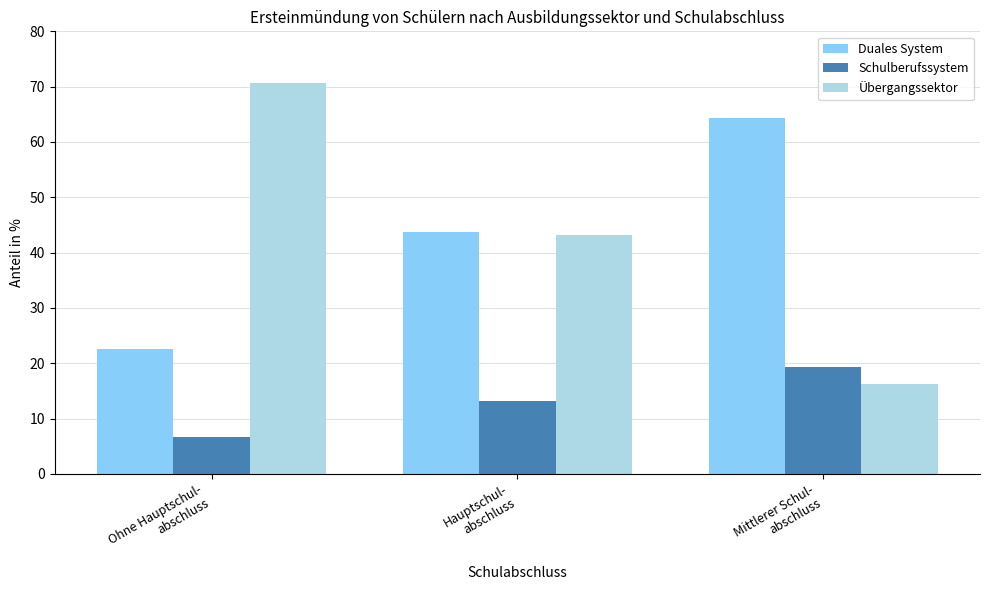

Is the value of Übergangssektor at Mittlerer Schul-
abschluss greater than the value of Schulberufssystem at Mittlerer Schul-
abschluss?

No